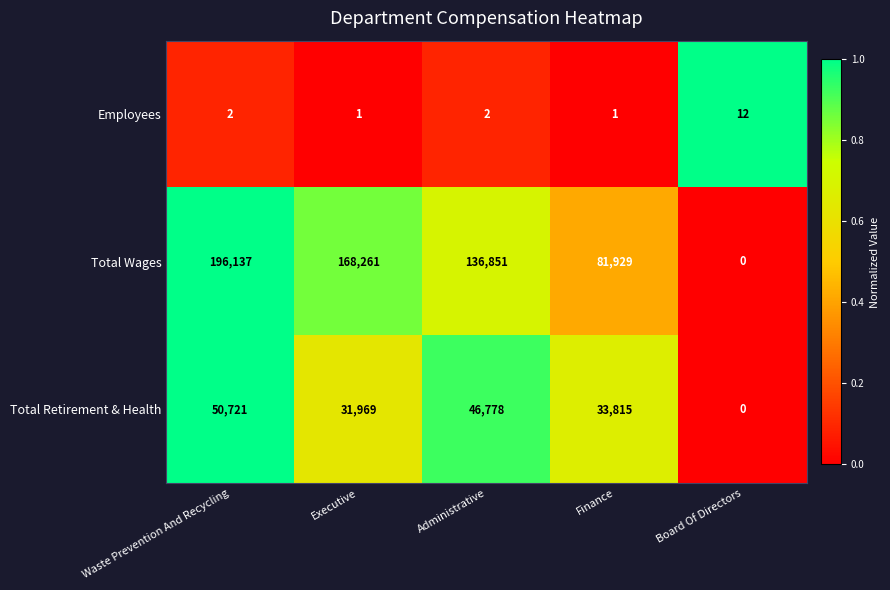

Which label corresponds to the smallest value in the chart?

Board Of Directors